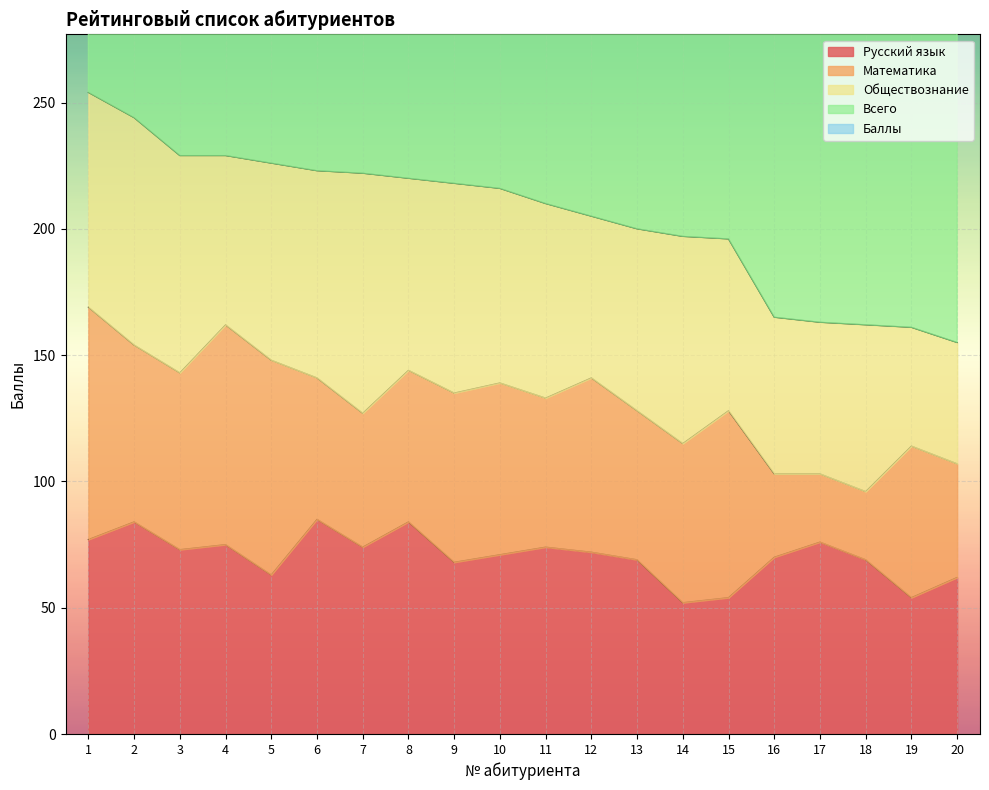

How many values in the Обществознание series are below 77?

10